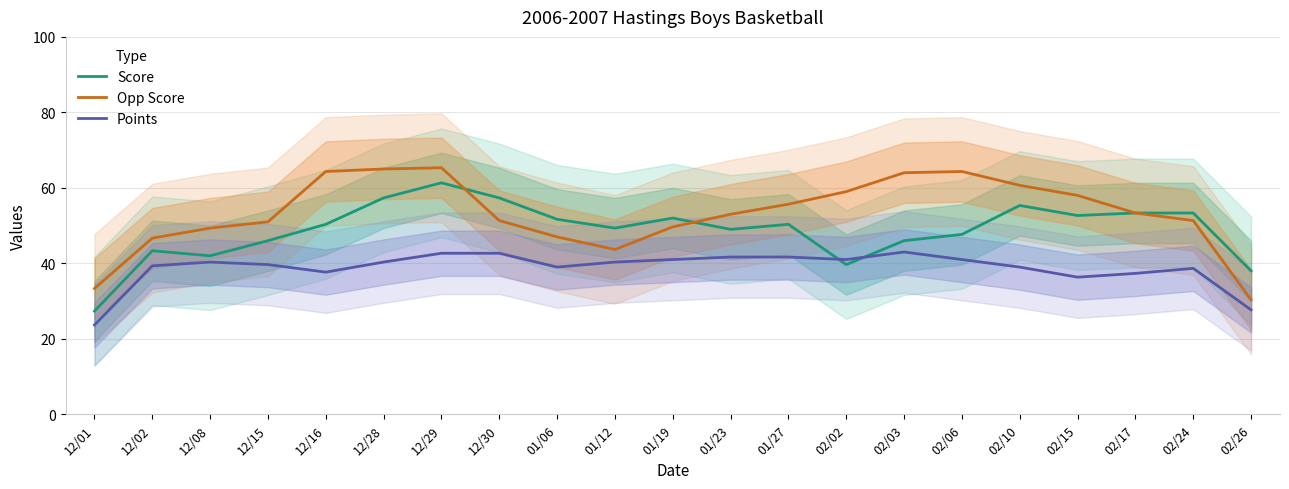

At which label does Points reach its peak?

02/03